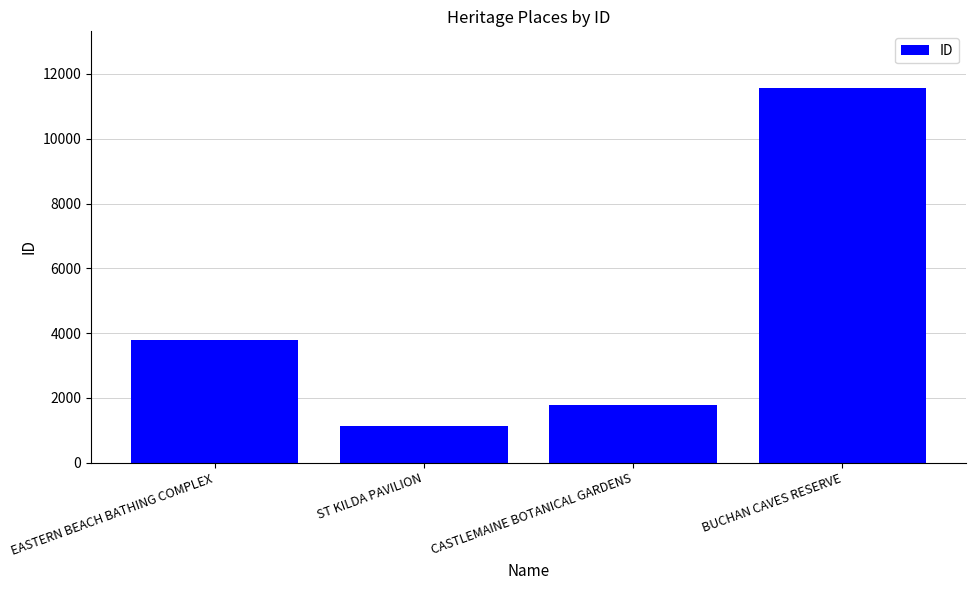

Which label corresponds to the largest value in the chart?

BUCHAN CAVES RESERVE